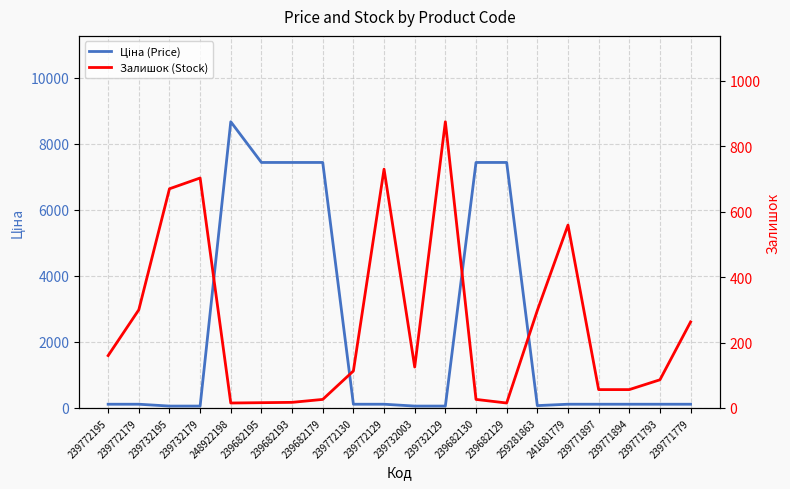

Which series ends up on top after the final intersection of Ціна (Price) and Залишок (Stock)?

Залишок (Stock)